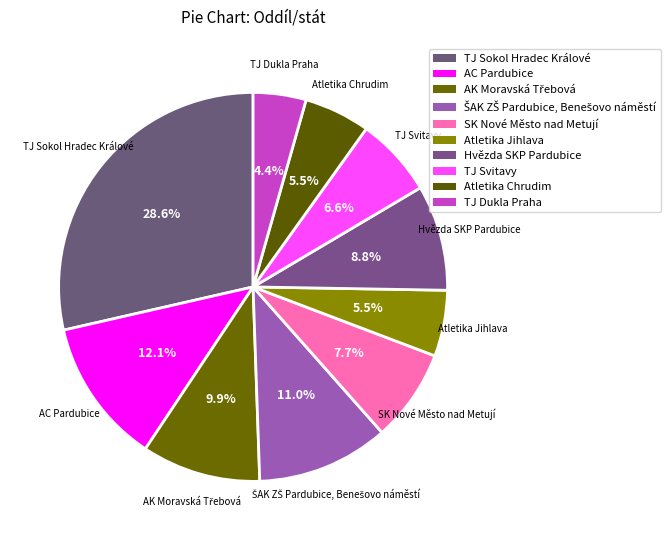

Count the number of slices in the pie.

10